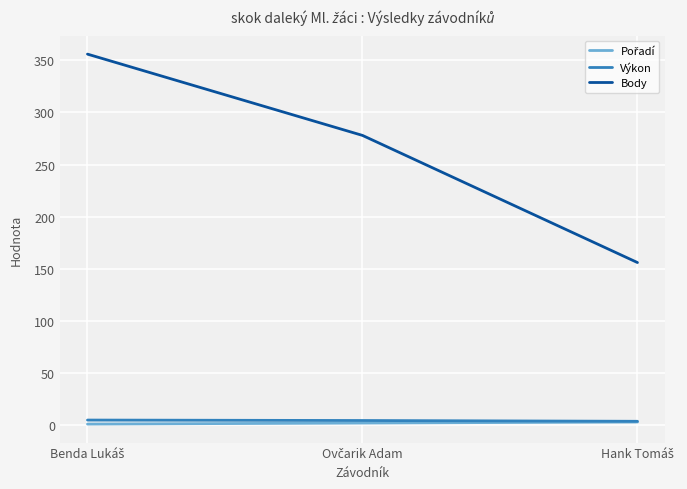

Which series has the widest spread of values?

Body